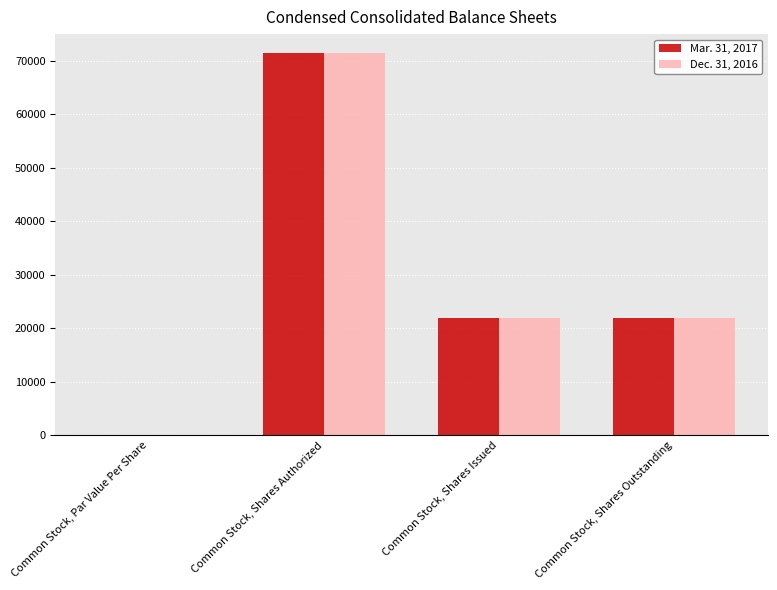

At which category is the sum across all series the highest?

Common Stock, Shares Authorized